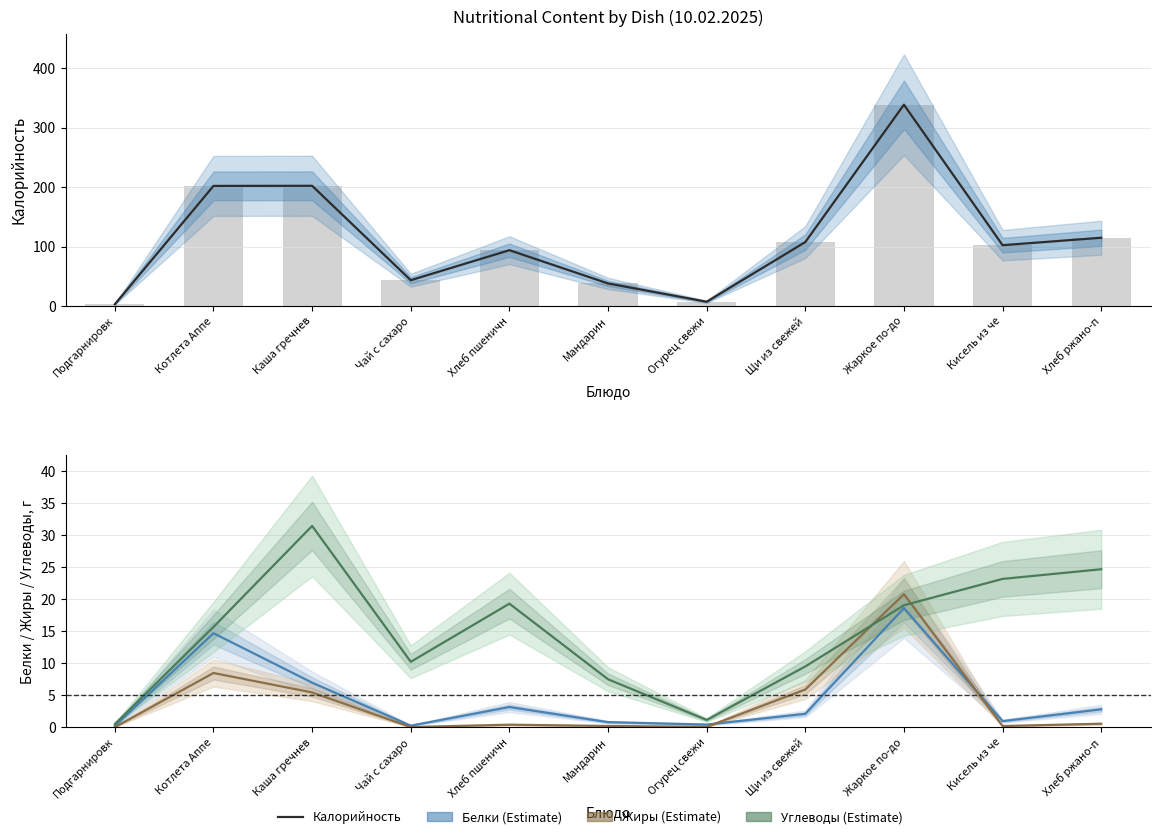

Is it true that Жиры equals 0.4 at Хлеб пшеничн?

True